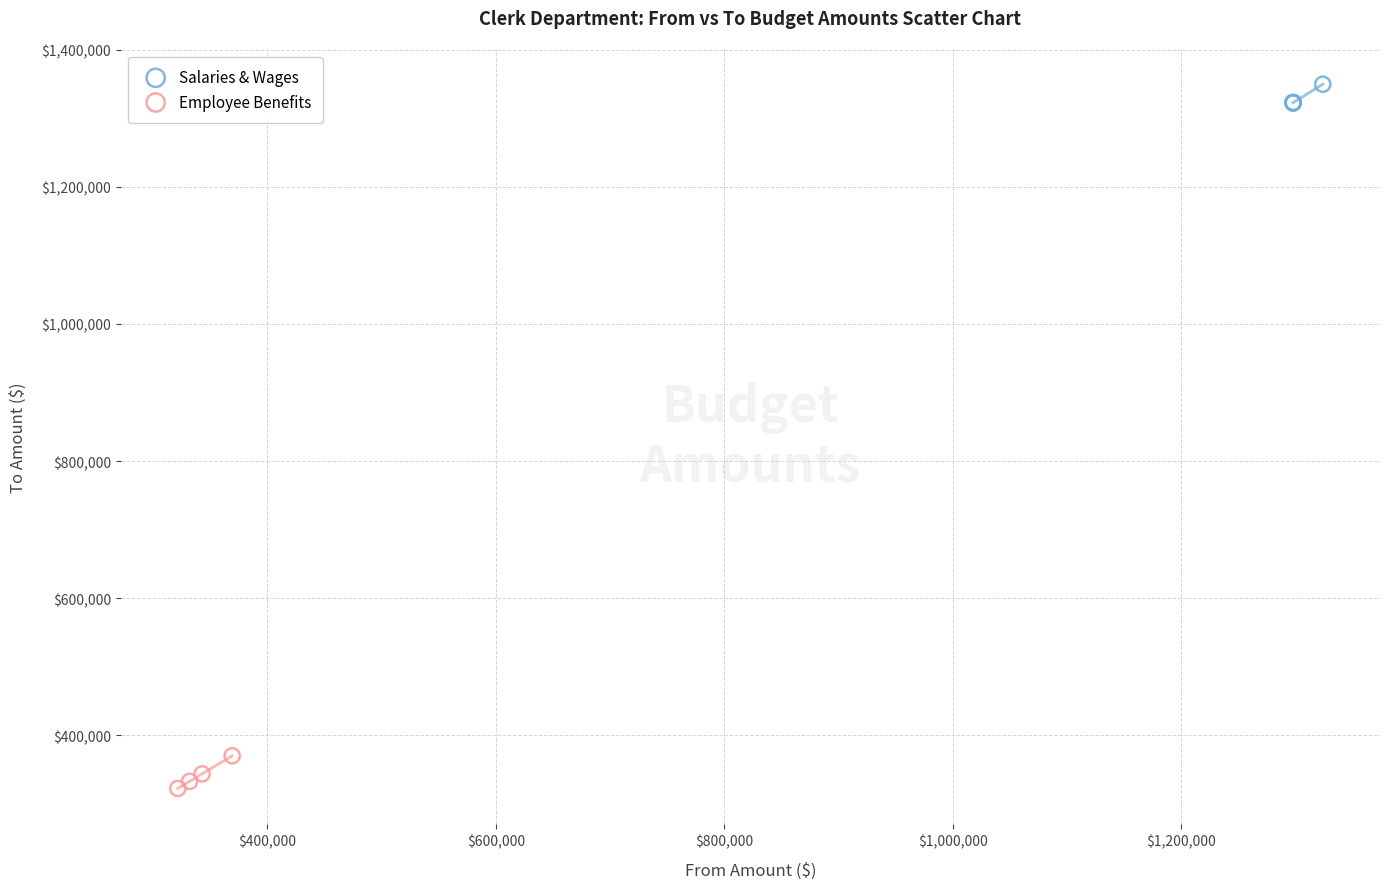

Which series reaches the maximum Y coordinate?

Salaries & Wages